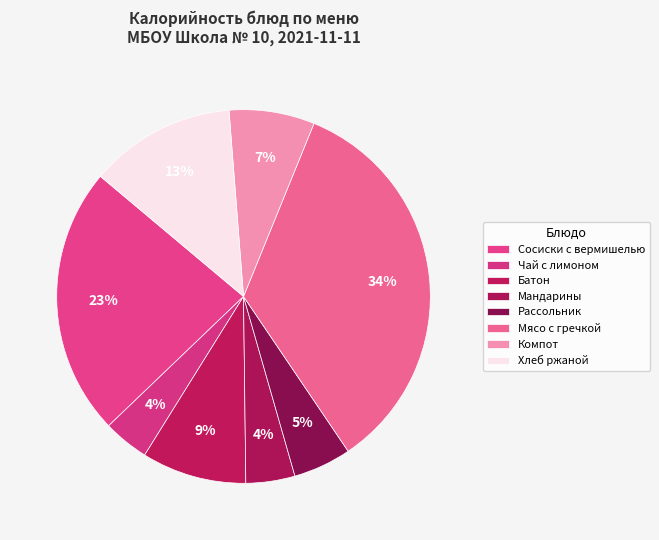

Approximately how many times larger is the value at Батон compared to Мандарины?

2.1